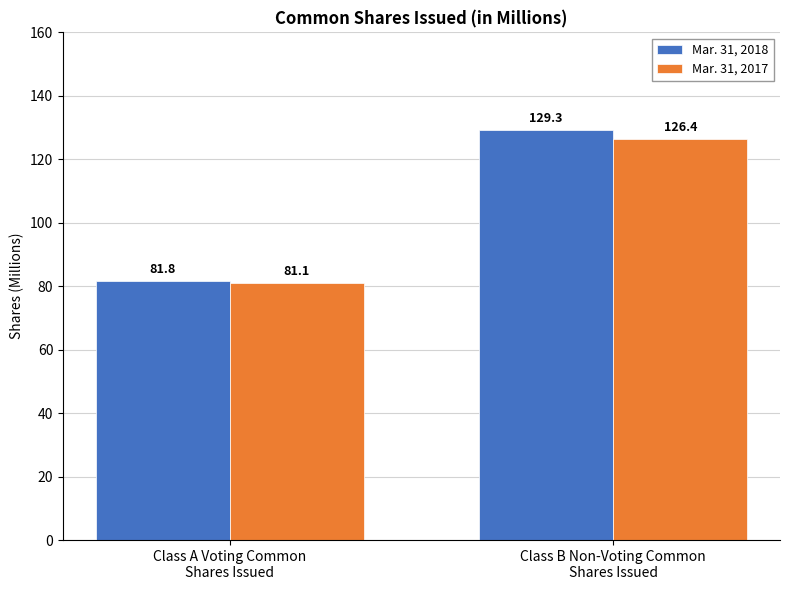

Which label corresponds to the largest value in the chart?

Class B Non-Voting Common
Shares Issued